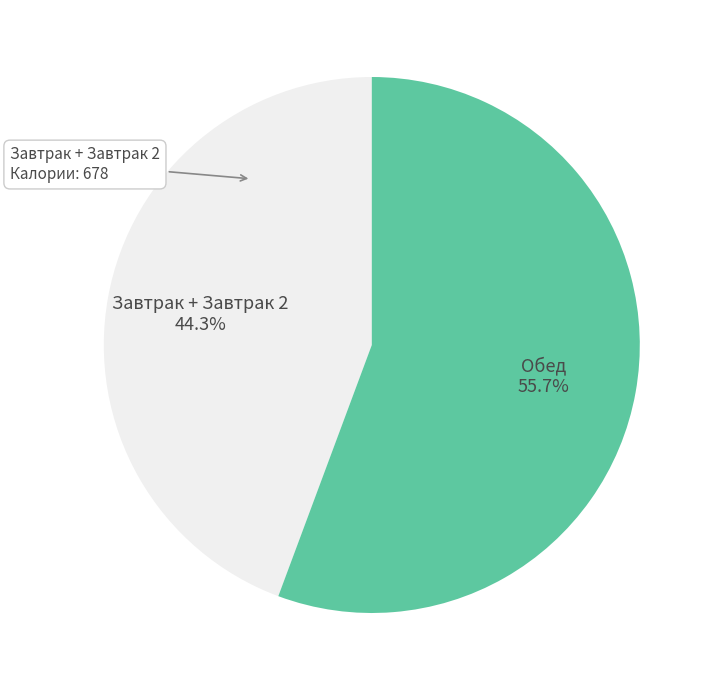

Is there any slice that represents more than half of the pie?

Yes